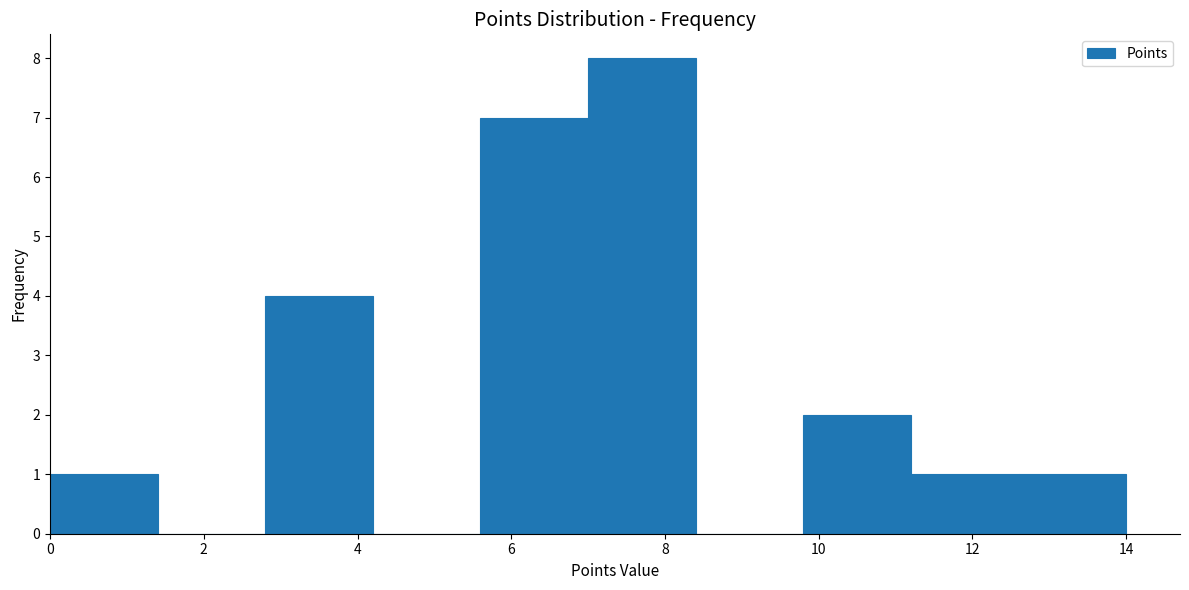

Reading left to right, transcribe this chart: for each bar, give the range it covers on the x-axis and its height. The values are not printed on the chart, so give them approximately, as read against the axis.

0.0 to 1.4: 1
1.4 to 2.8: 0
2.8 to 4.2: 4
4.2 to 5.6: 0
5.6 to 7.0: 7
7.0 to 8.4: 8
8.4 to 9.8: 0
9.8 to 11.2: 2
11.2 to 12.6: 1
12.6 to 14.0: 1